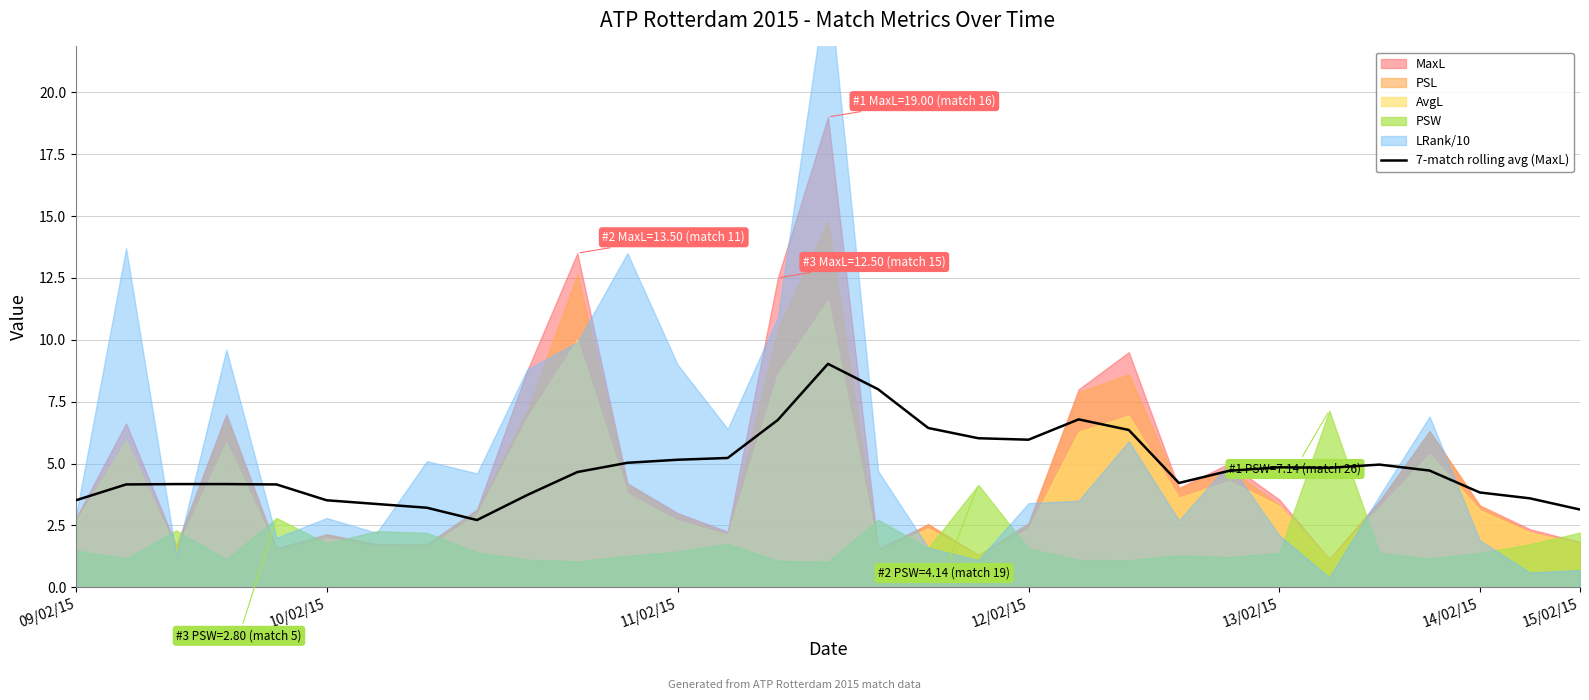

How many categories are shown in the chart?

31